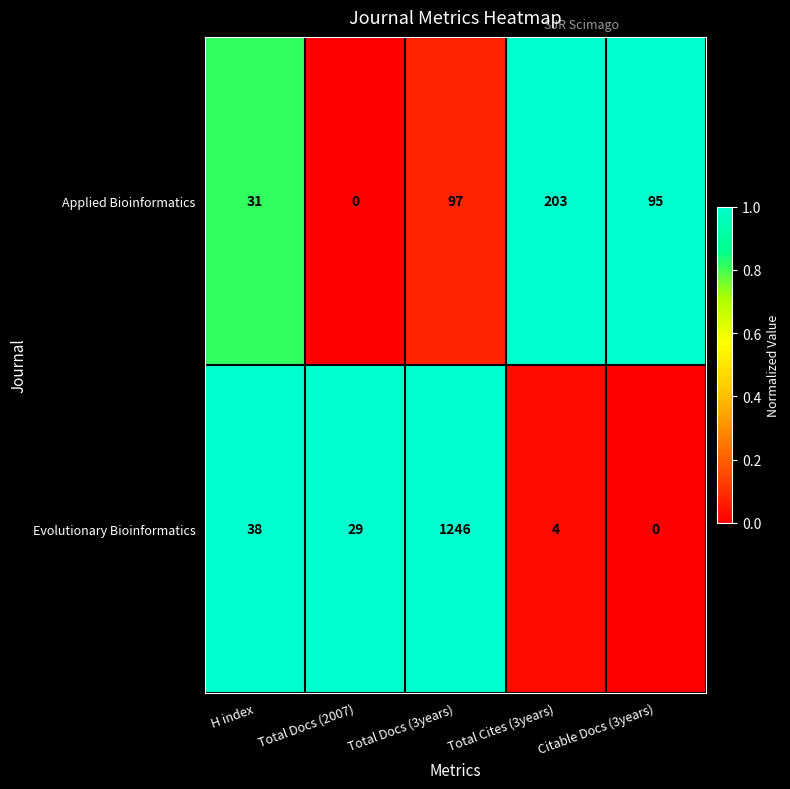

List the series in order of their overall mean, lowest first.

Applied Bioinformatics, Evolutionary Bioinformatics